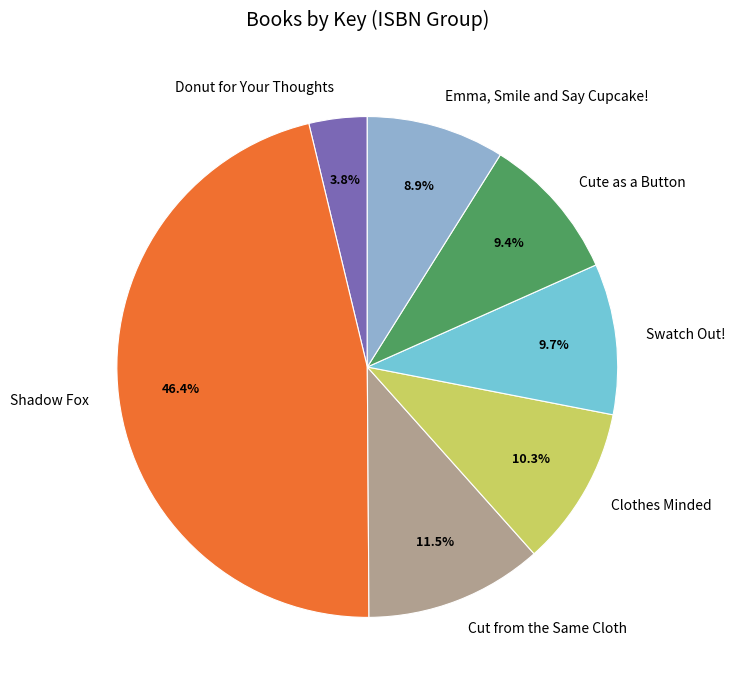

What is the largest slice in the pie chart?

Shadow Fox